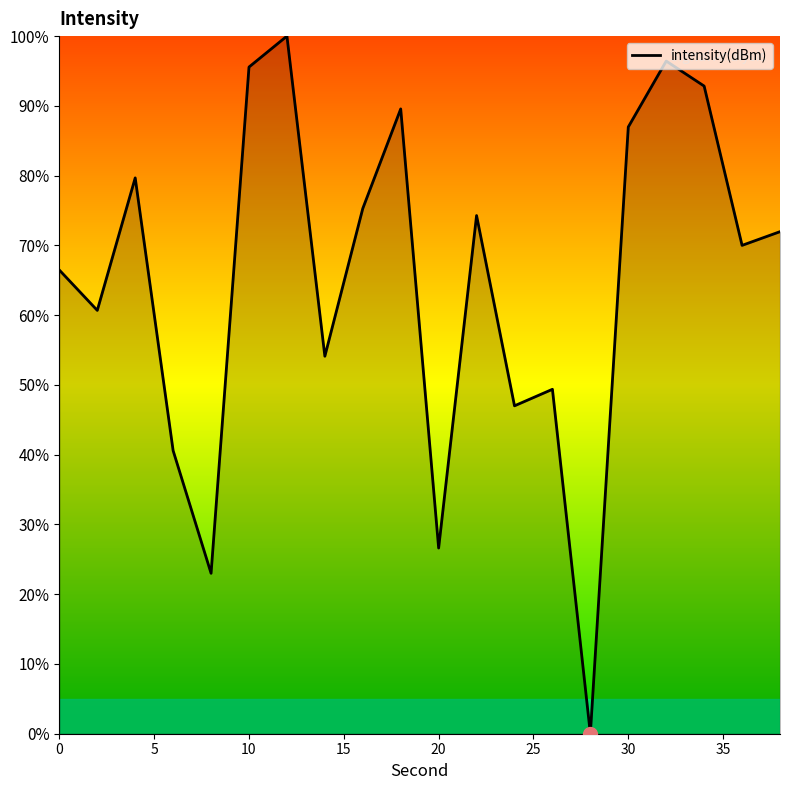

What is the difference between the maximum and minimum values?

100.0